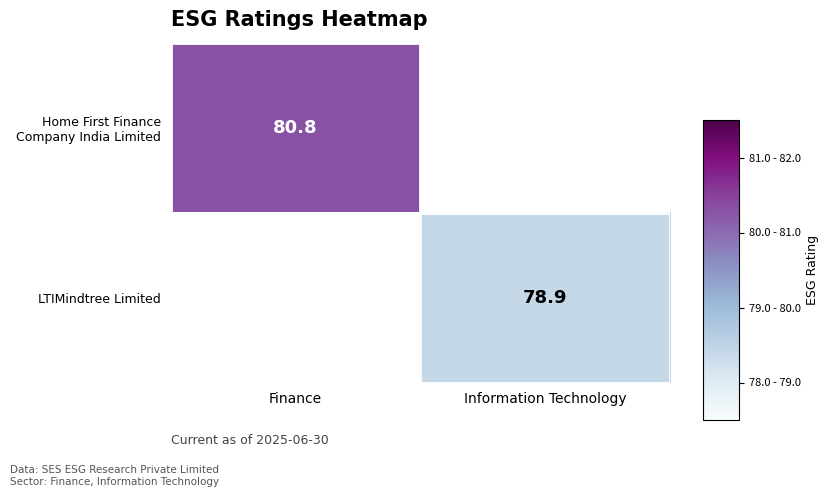

At which category does the chart reach its minimum across all series?

Information Technology